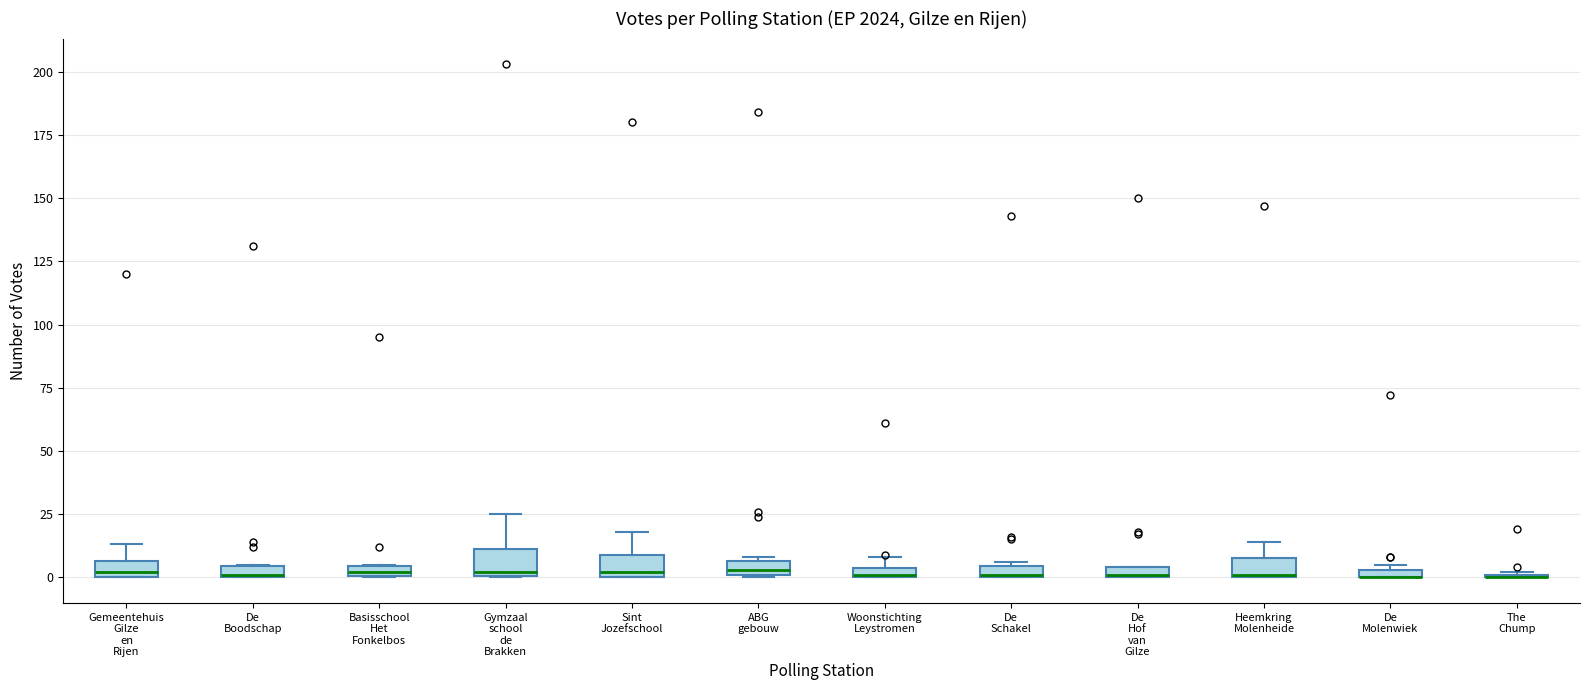

Where is the upper edge of the box for Gemeentehuis Gilze en Rijen on the y-axis? The values are not printed on the chart, so give them approximately, as read against the axis.

5